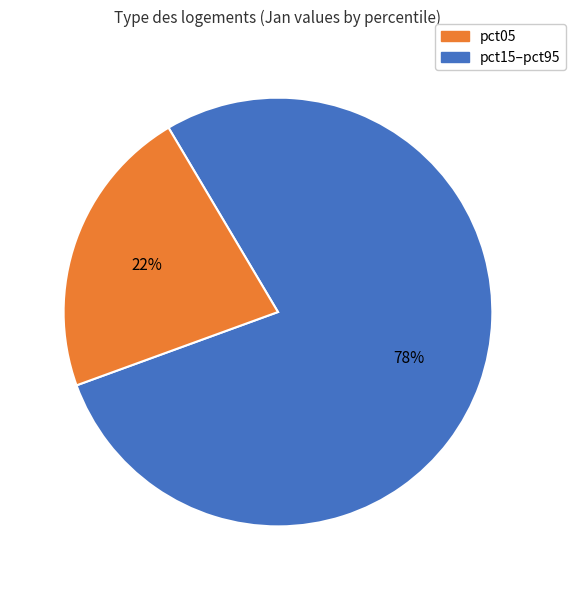

To the nearest percent, what is the average slice percentage?

50%